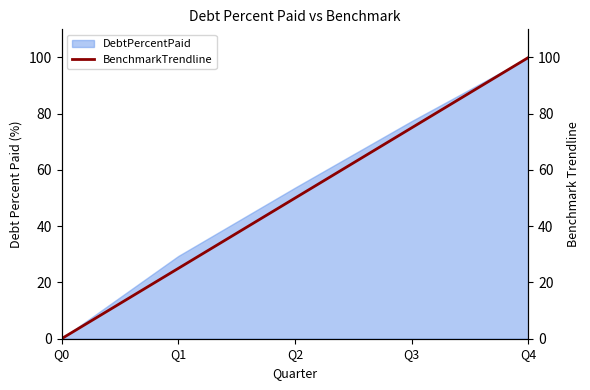

What is the average value?

50